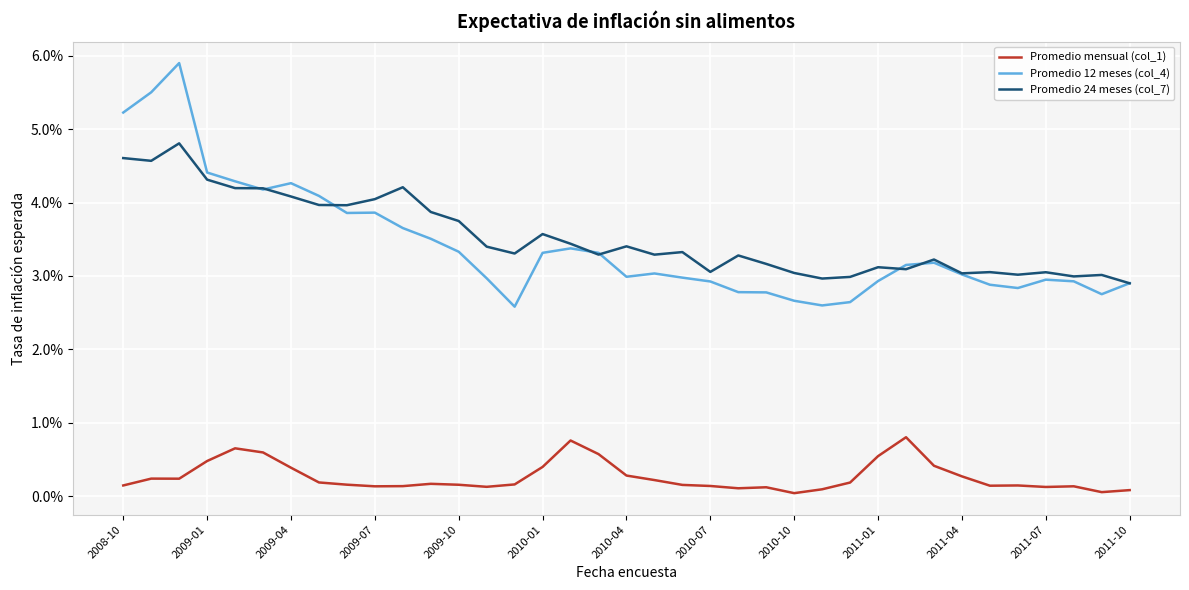

List the series in order of their peak value, highest first.

Promedio 12 meses (col_4), Promedio 24 meses (col_7), Promedio mensual (col_1)